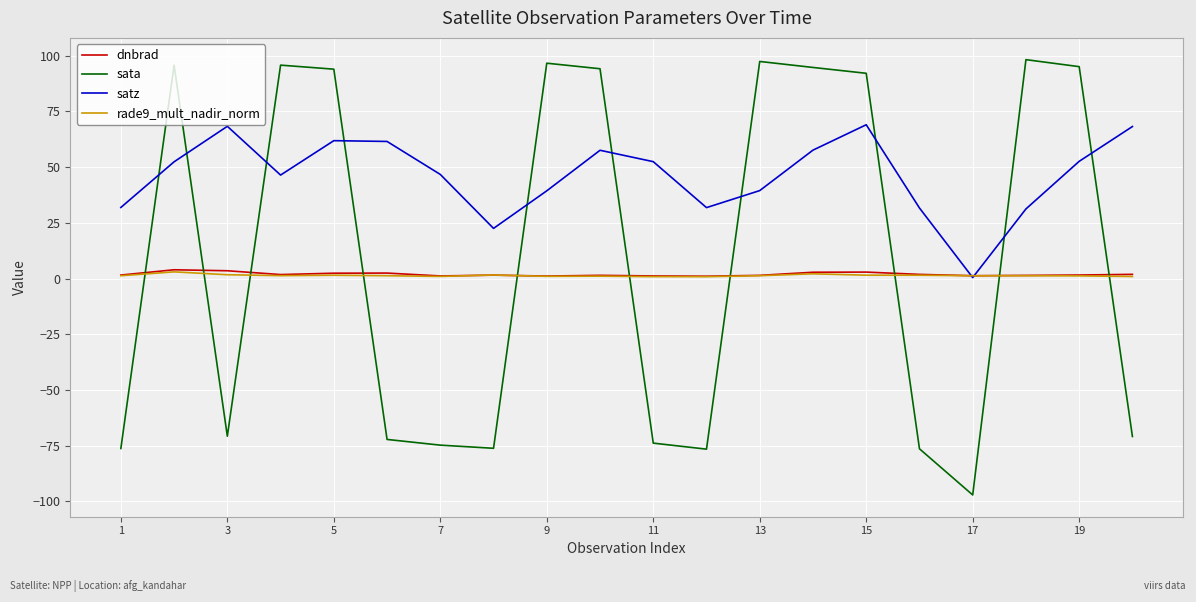

Which series has the widest spread of values?

sata